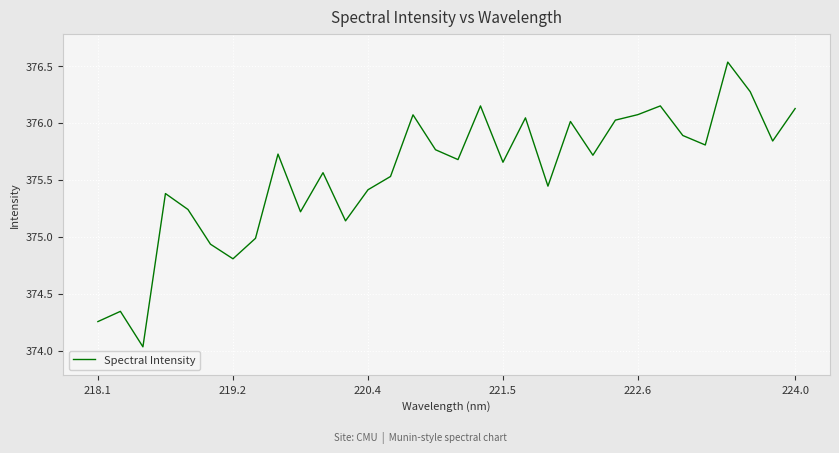

Count the number of data series in this chart.

1